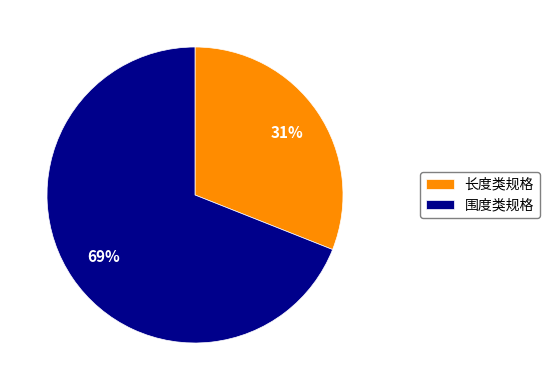

The 长度类规格 slice represents 31% of the pie. True or false?

True